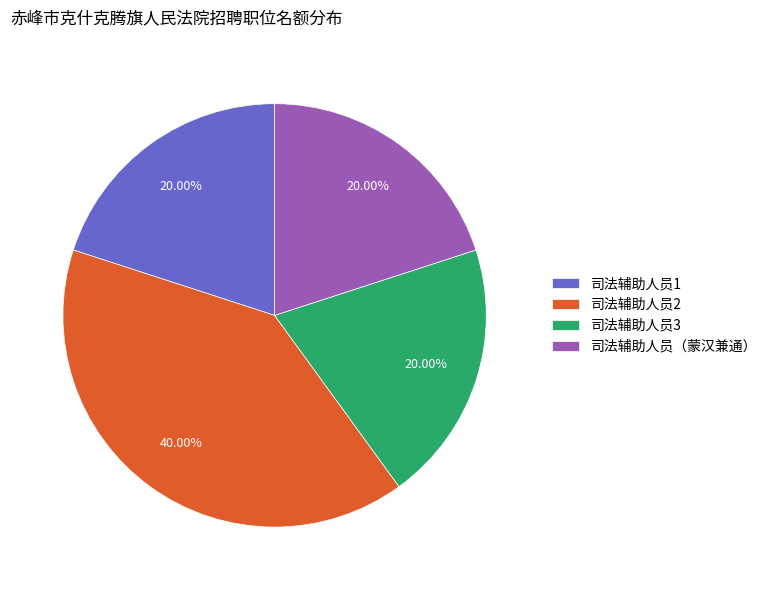

Is the sum of 司法辅助人员3 and 司法辅助人员2 greater than half?

Yes